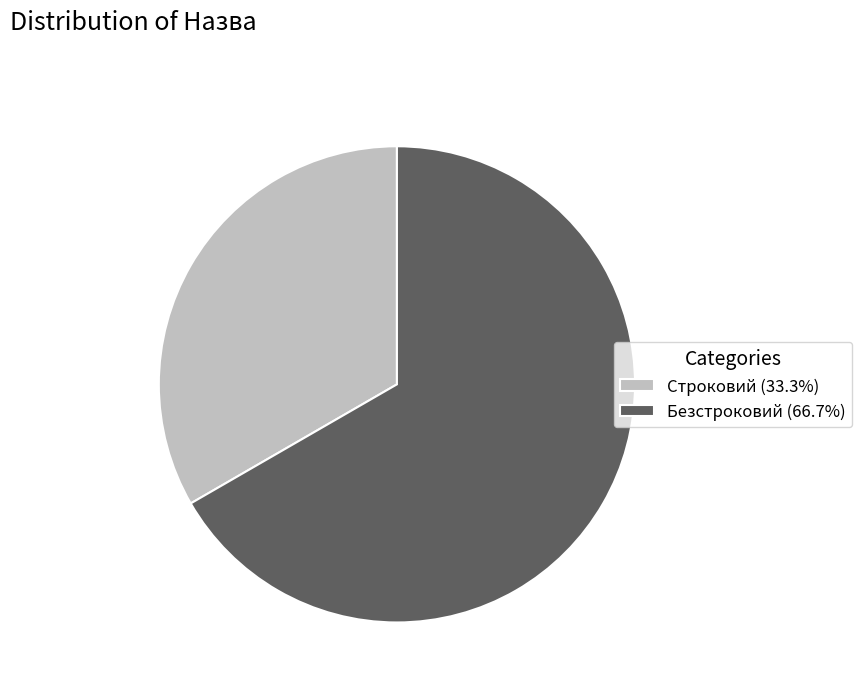

Do Безстроковий (66.7%) and Строковий (33.3%) together represent more than half of the pie?

Yes